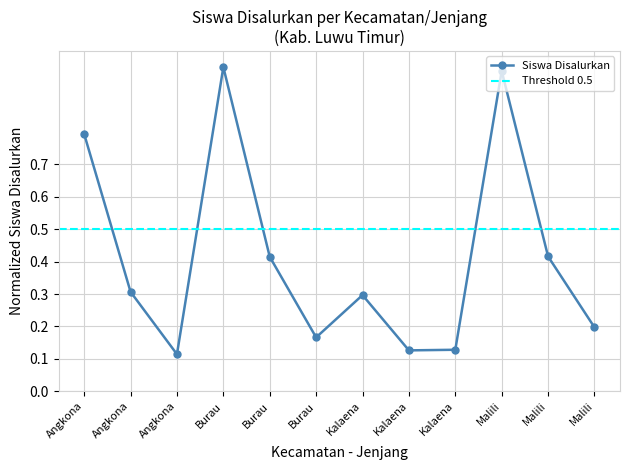

Does the chart have visible grid lines?

Yes